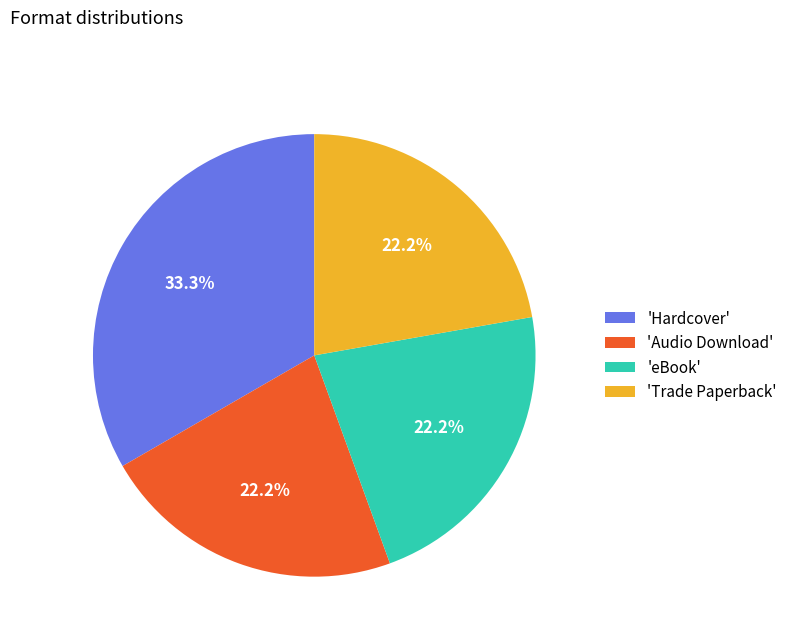

Is there any slice that represents more than half of the pie?

No